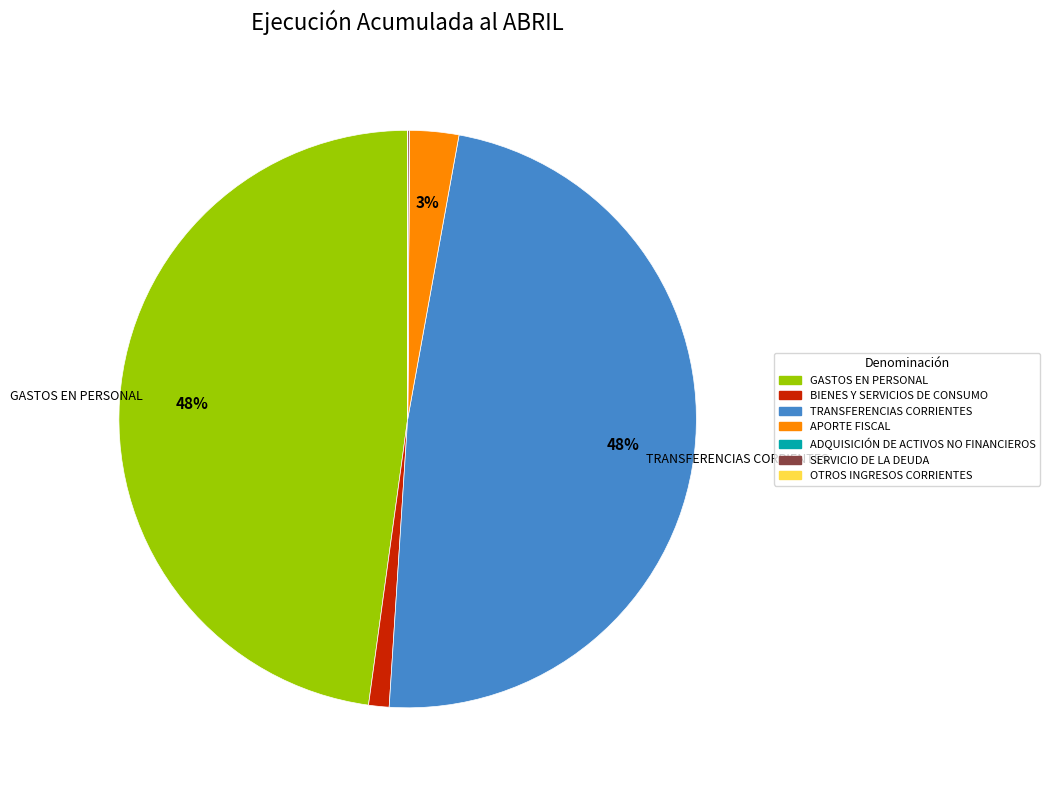

Is the sum of BIENES Y SERVICIOS DE CONSUMO and APORTE FISCAL greater than half?

No